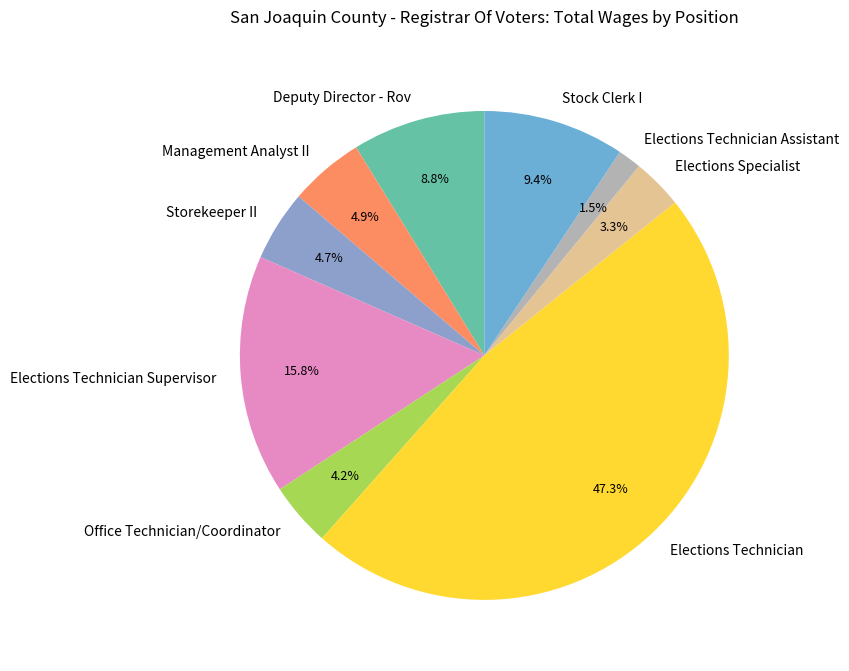

To the nearest percent, what is the combined percentage of Elections Technician Supervisor and Stock Clerk I?

25%